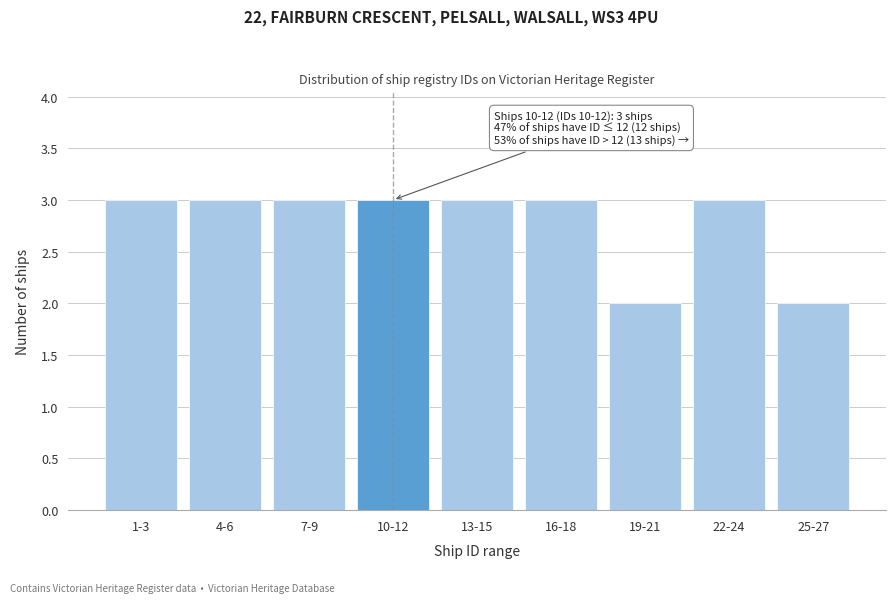

Reading left to right, list all the values displayed in this chart.

1-3=3	4-6=3	7-9=3	10-12=3	13-15=3	16-18=3	19-21=2	22-24=3	25-27=2